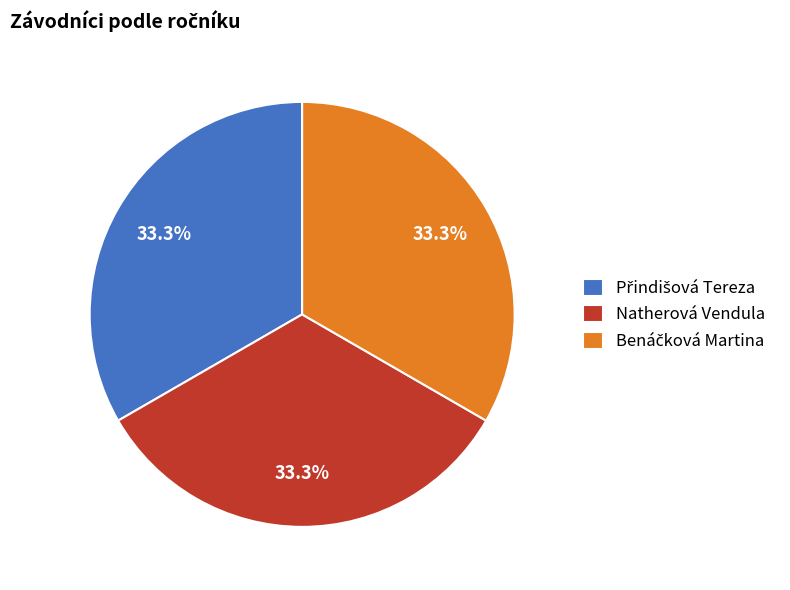

How much of the chart is everything except Natherová Vendula?

66.8%